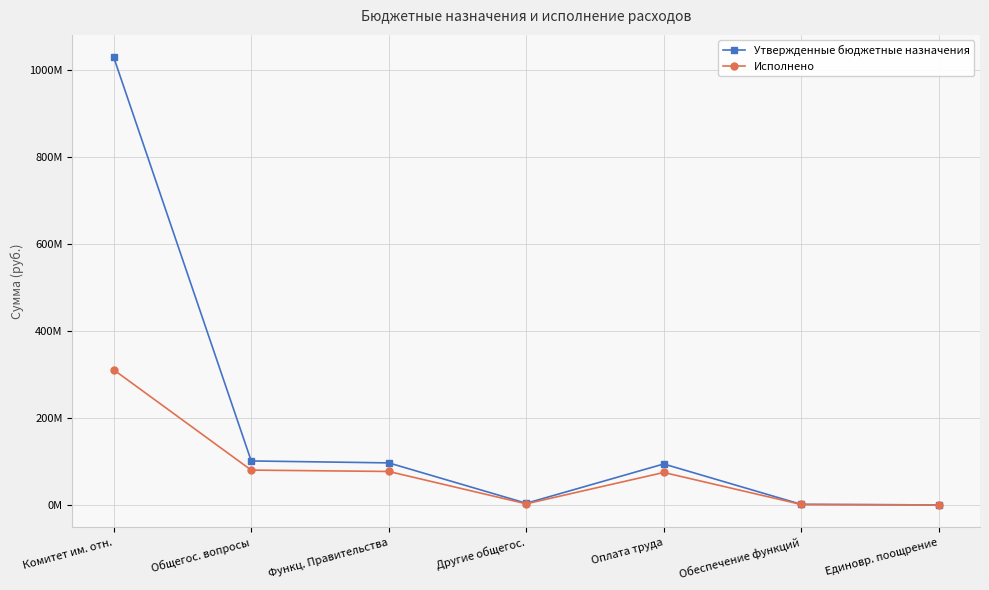

What is the total value across all series at Комитет им. отн.?

1340145805.1